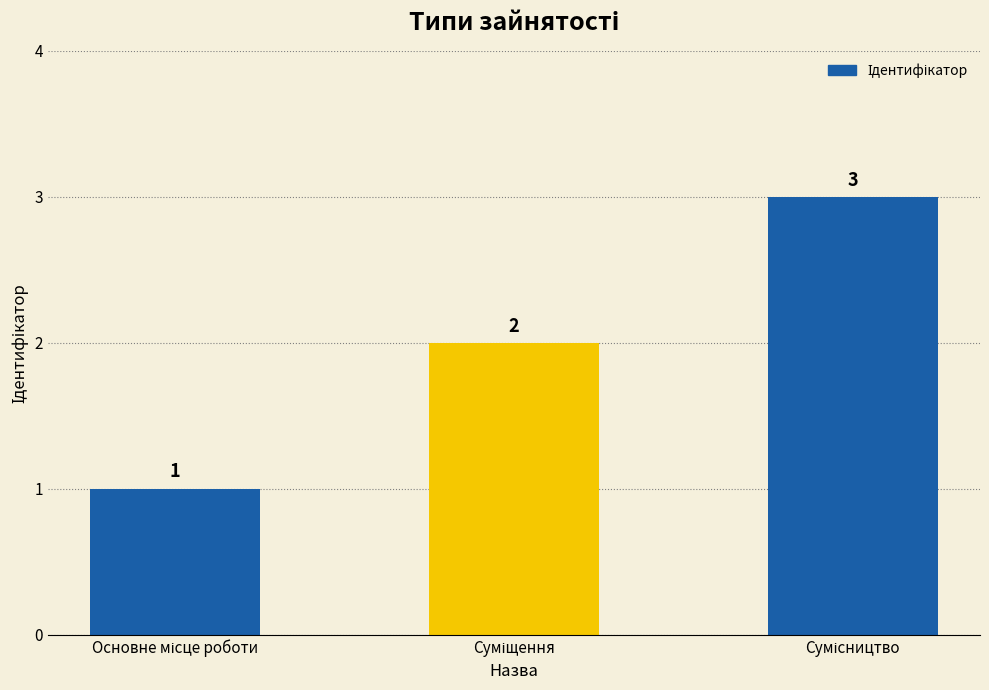

What is the sum of all values?

6